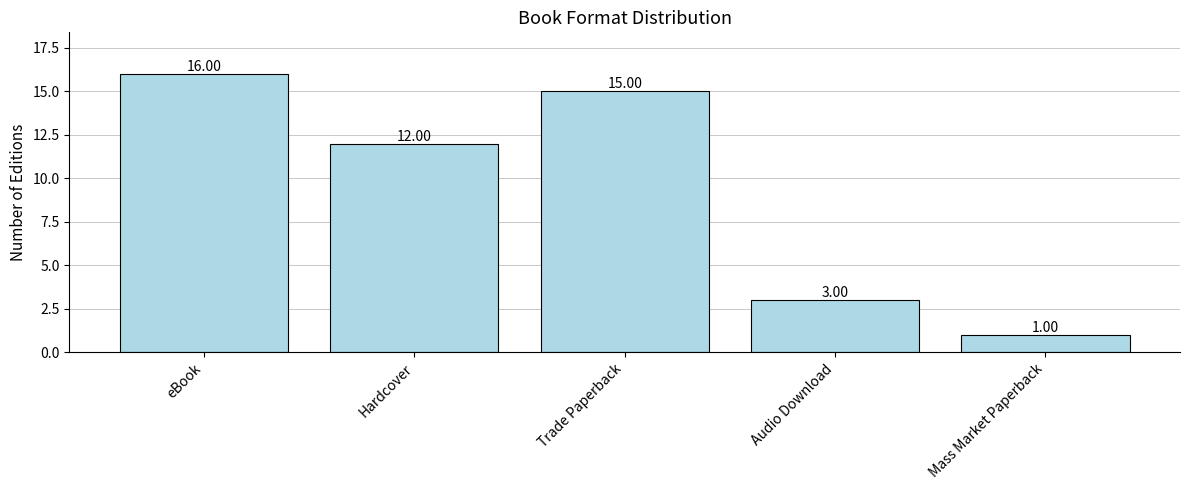

The chart shows a value of 2 at Mass Market Paperback. True or false?

False